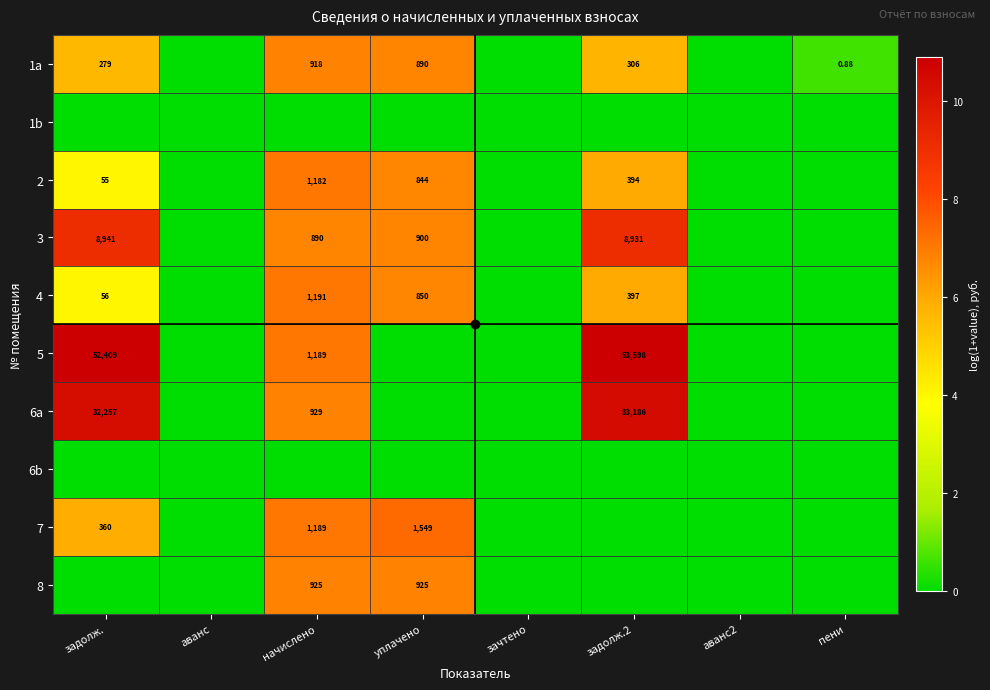

Which series has the widest spread of values?

5